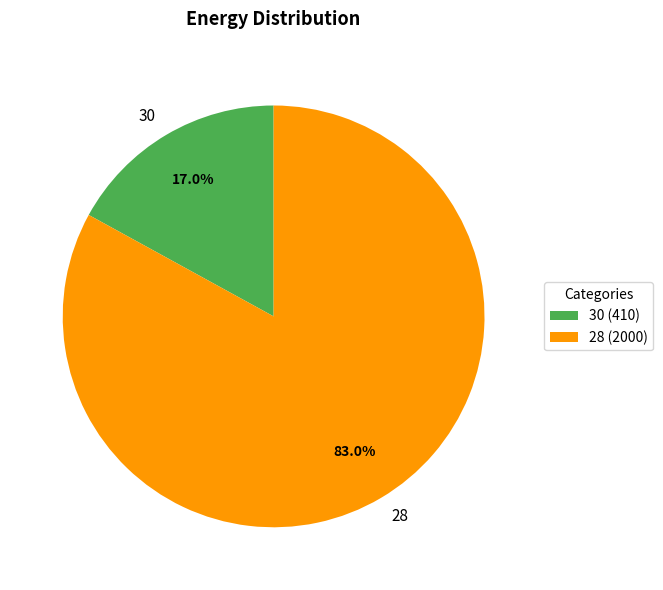

True or false: 28 accounts for 83% of the total.

True